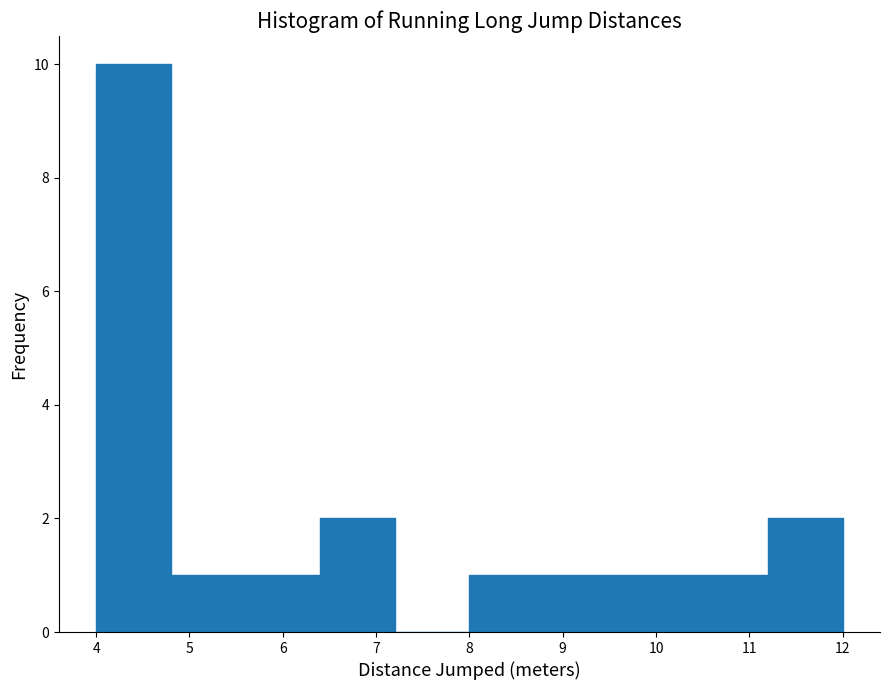

Over which range of the x-axis is the bar tallest?

4.0 to 4.8